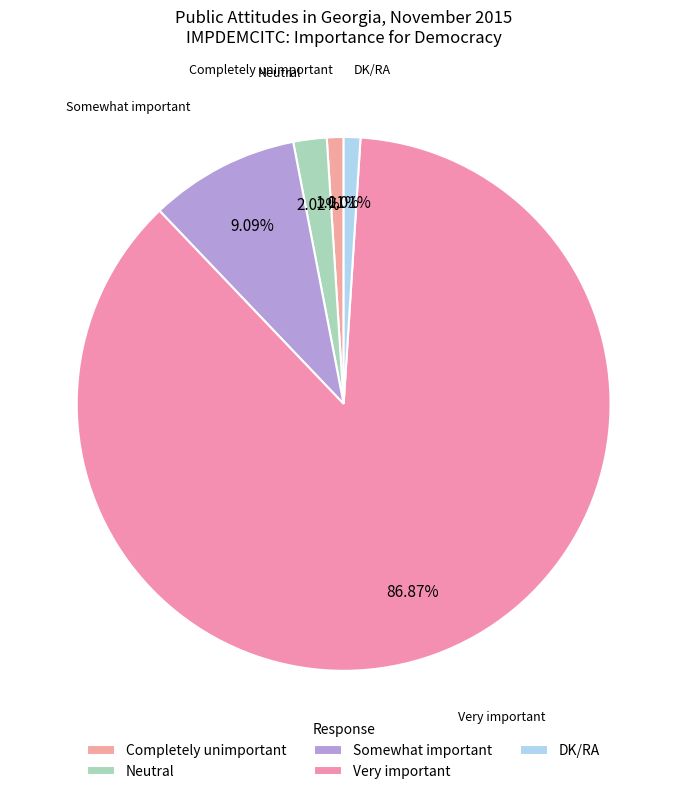

Count the number of slices in the pie.

5